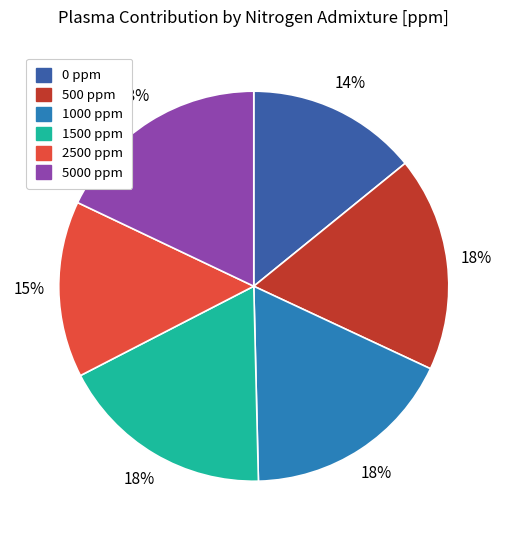

To the nearest percent, what is the average slice percentage?

17%